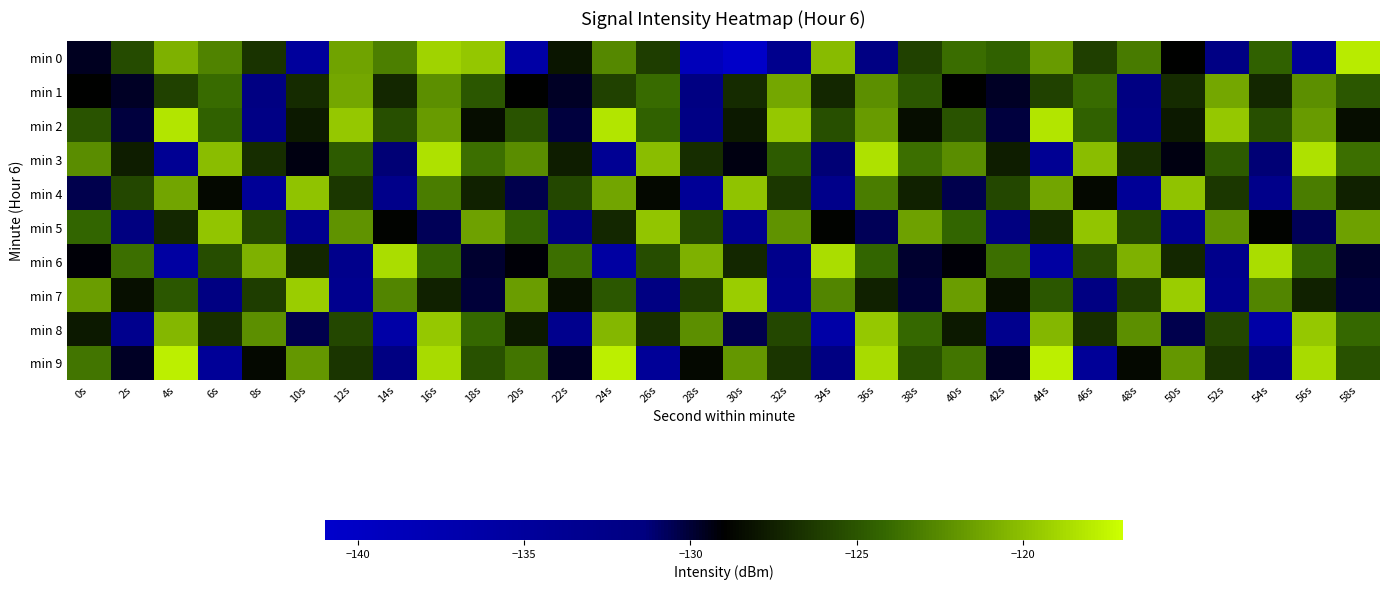

What is the smallest value displayed?

-140.6